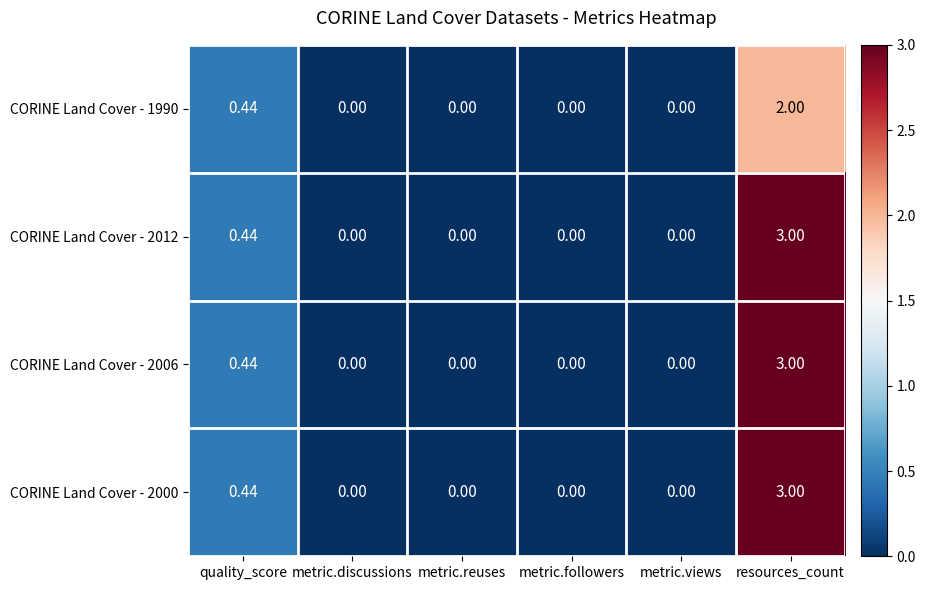

Which category has the highest value across all series?

resources_count